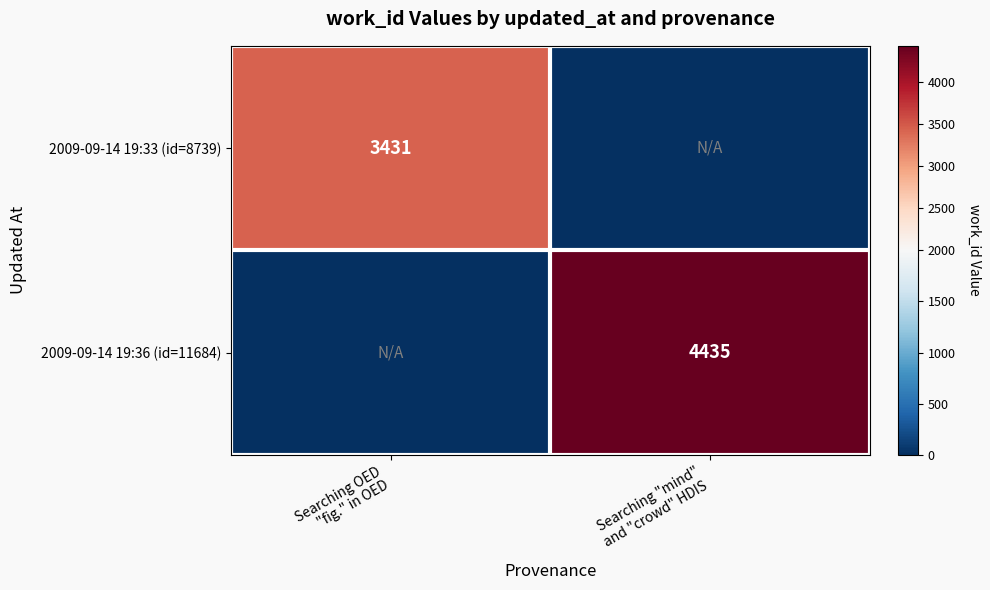

What is the difference between the 2009-09-14 19:33 (id=8739) values at Searching "mind" and "crowd" HDIS and Searching OED "fig." in OED?

3431